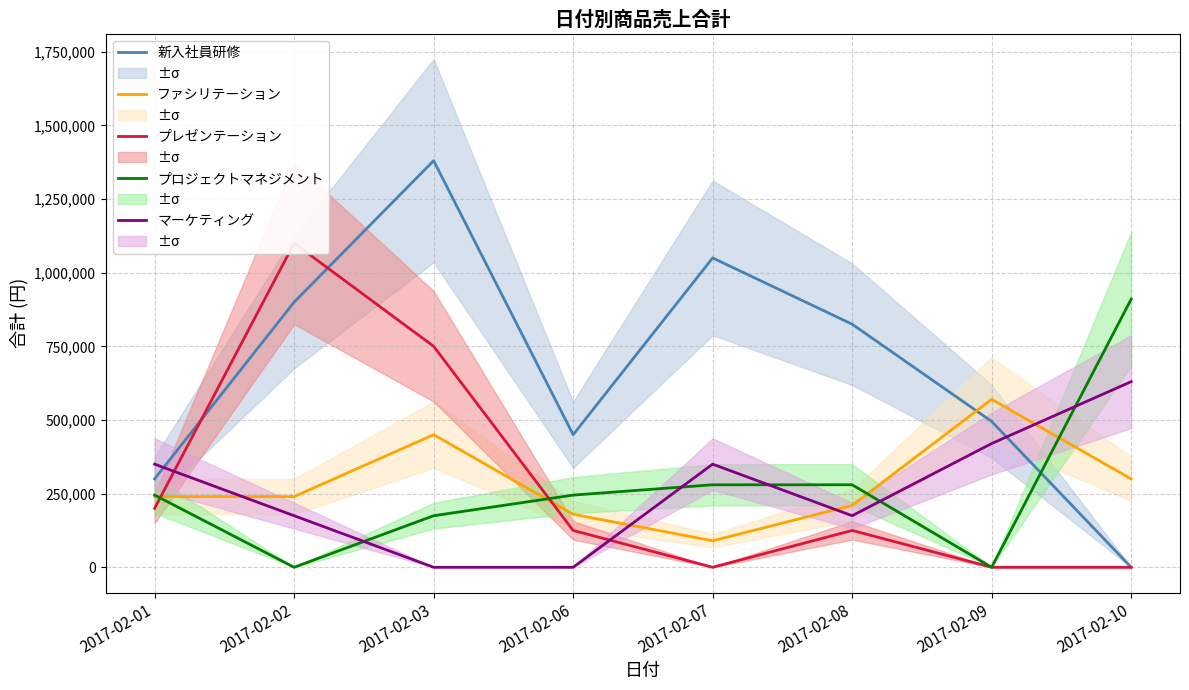

What is the total value across all series at 2017-02-06?

1000000